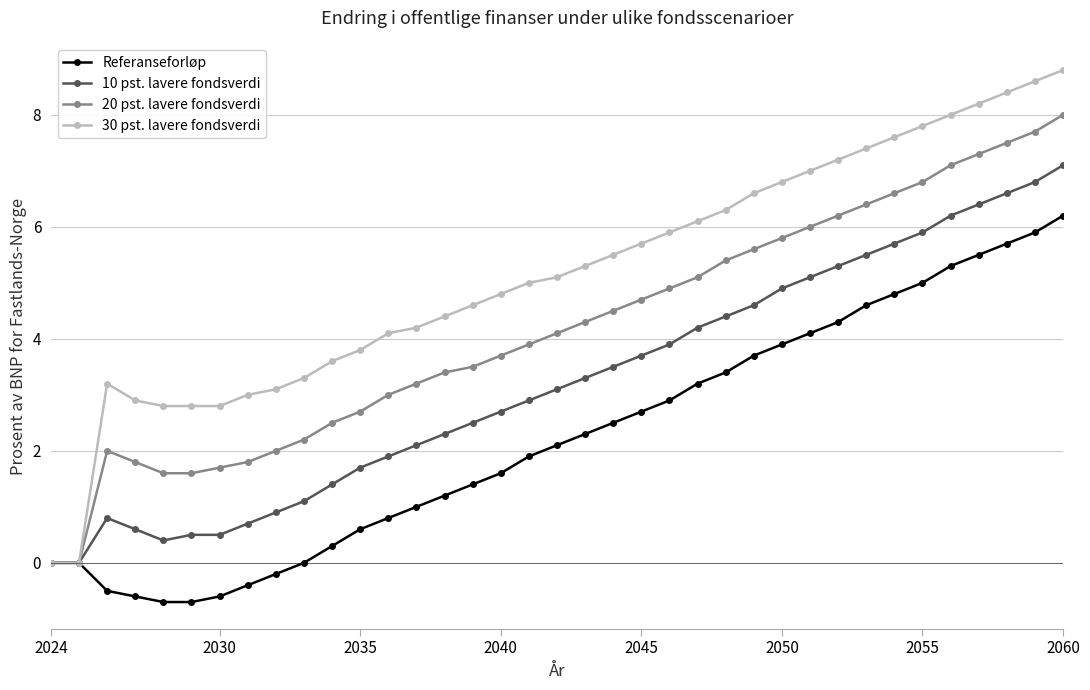

Reading left to right, extract all data points from this chart.

Referanseforløp: 0.0	0.0	-0.5	-0.6	-0.7	-0.7	-0.6	-0.4	-0.2	0.0	0.3	0.6	0.8	1.0	1.2	1.4	1.6	1.9	2.1	2.3	2.5	2.7	2.9	3.2	3.4	3.7	3.9	4.1	4.3	4.6	4.8	5.0	5.3	5.5	5.7	5.9	6.2
10 pst. lavere fondsverdi: 0.0	0.0	0.8	0.6	0.4	0.5	0.5	0.7	0.9	1.1	1.4	1.7	1.9	2.1	2.3	2.5	2.7	2.9	3.1	3.3	3.5	3.7	3.9	4.2	4.4	4.6	4.9	5.1	5.3	5.5	5.7	5.9	6.2	6.4	6.6	6.8	7.1
20 pst. lavere fondsverdi: 0.0	0.0	2.0	1.8	1.6	1.6	1.7	1.8	2.0	2.2	2.5	2.7	3.0	3.2	3.4	3.5	3.7	3.9	4.1	4.3	4.5	4.7	4.9	5.1	5.4	5.6	5.8	6.0	6.2	6.4	6.6	6.8	7.1	7.3	7.5	7.7	8.0
30 pst. lavere fondsverdi: 0.0	0.0	3.2	2.9	2.8	2.8	2.8	3.0	3.1	3.3	3.6	3.8	4.1	4.2	4.4	4.6	4.8	5.0	5.1	5.3	5.5	5.7	5.9	6.1	6.3	6.6	6.8	7.0	7.2	7.4	7.6	7.8	8.0	8.2	8.4	8.6	8.8